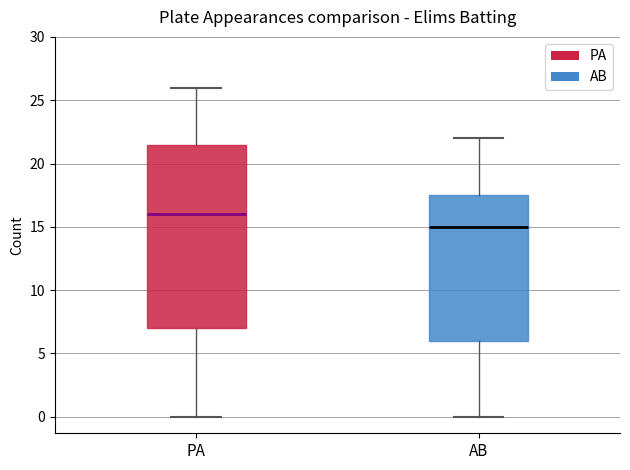

Which box's median line is the highest?

PA